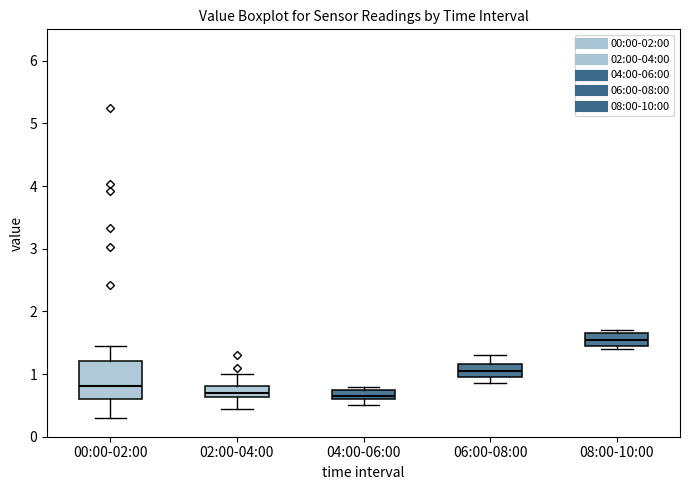

Where is the upper edge of the box for 00:00-02:00 on the y-axis? The values are not printed on the chart, so give them approximately, as read against the axis.

1.2